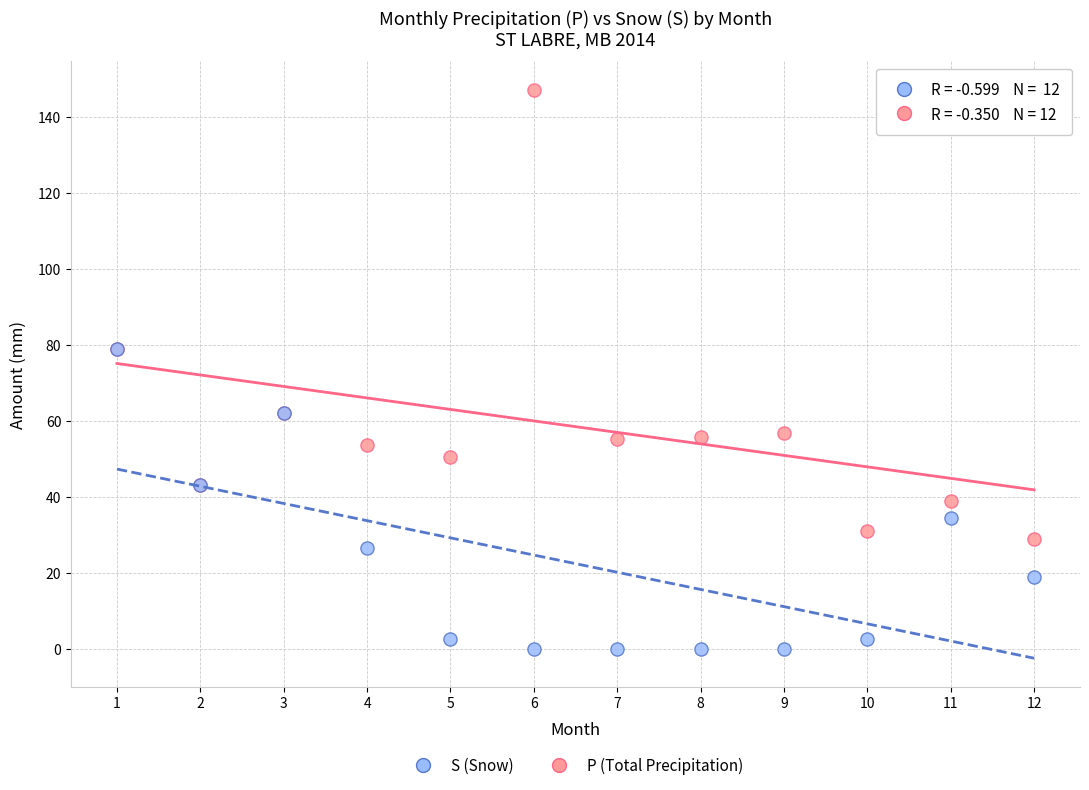

Which series contains the lowest Y value?

S (Snow)